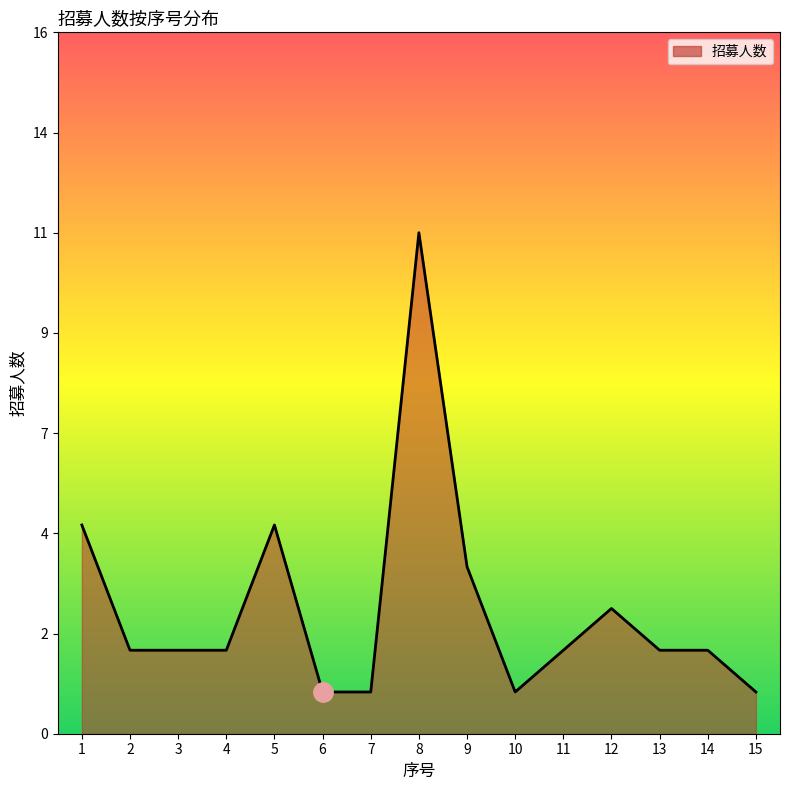

Does the chart have visible grid lines?

No